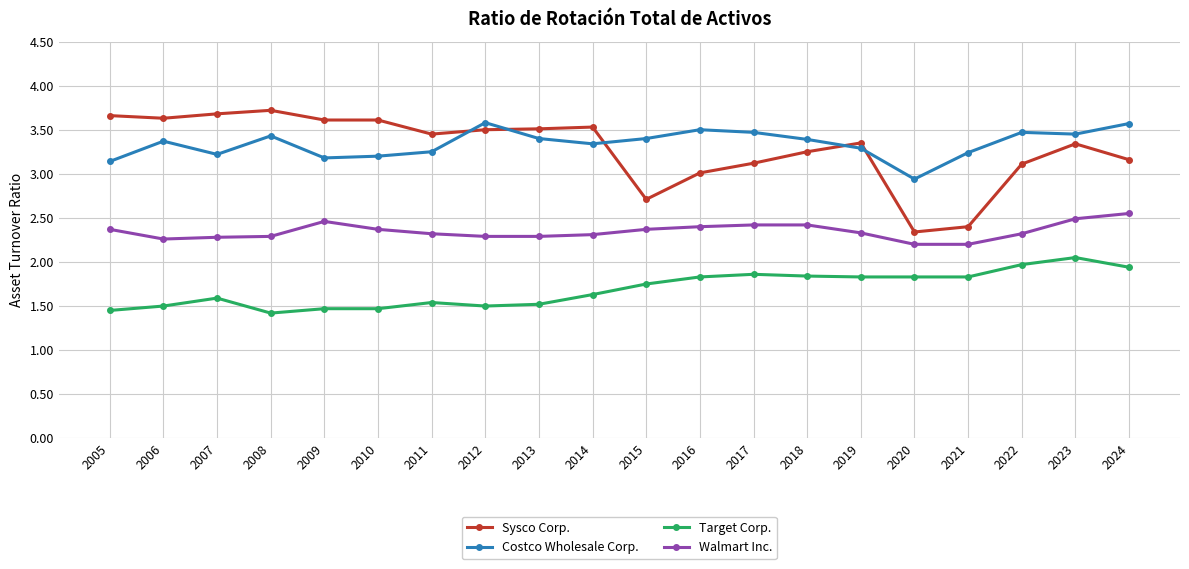

What is the value of the Sysco Corp. point at the 19th from the left?

3.3